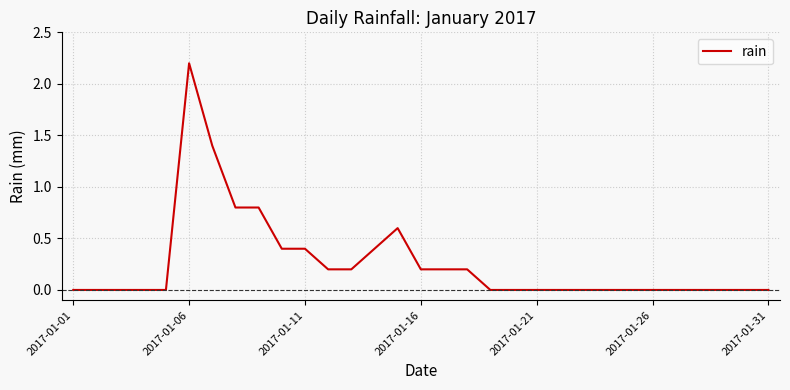

What is the difference between the maximum and minimum values?

2.2